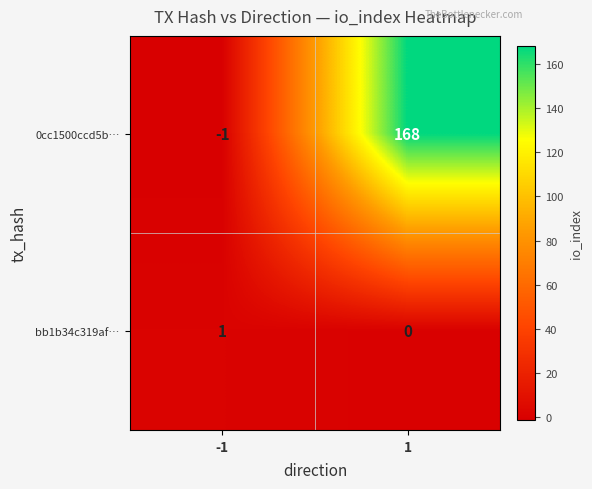

Reading left to right, list all the values displayed in this chart.

0cc1500ccd5b…: -1	168
bb1b34c319af…: 1	0